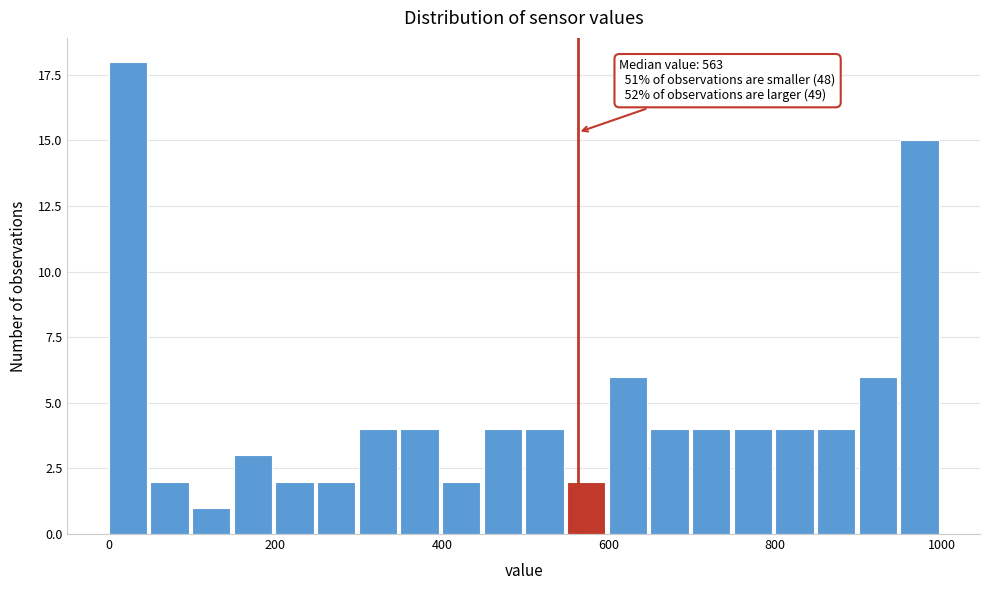

Read against the x-axis, roughly where is the centre of the tallest bar?

20